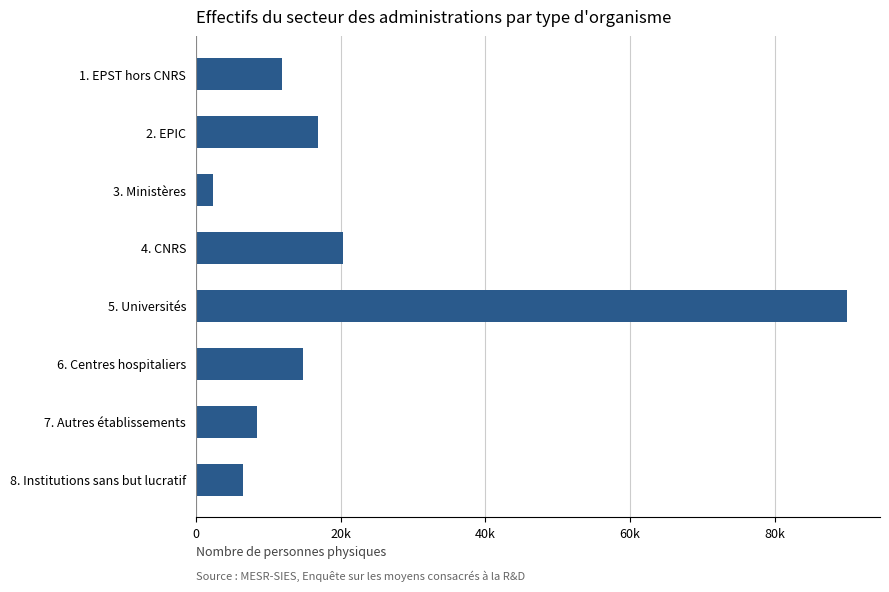

What is the maximum value shown in the chart?

90035